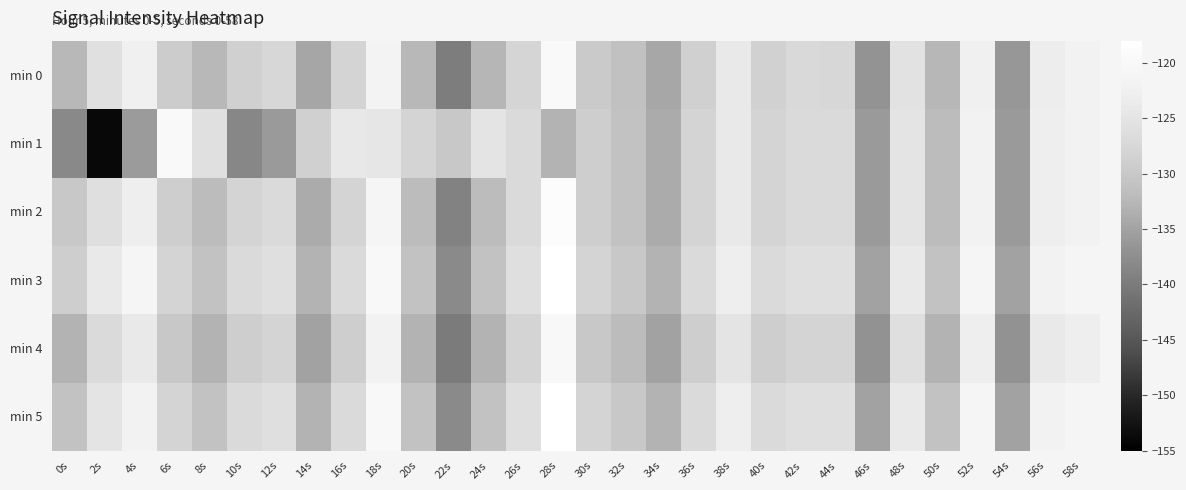

What is the spread (max minus min) of values at 14s?

6.4